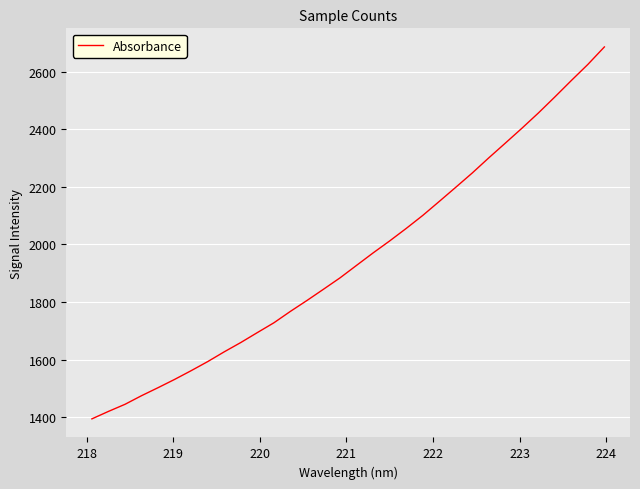

What is the greatest value displayed?

2685.7